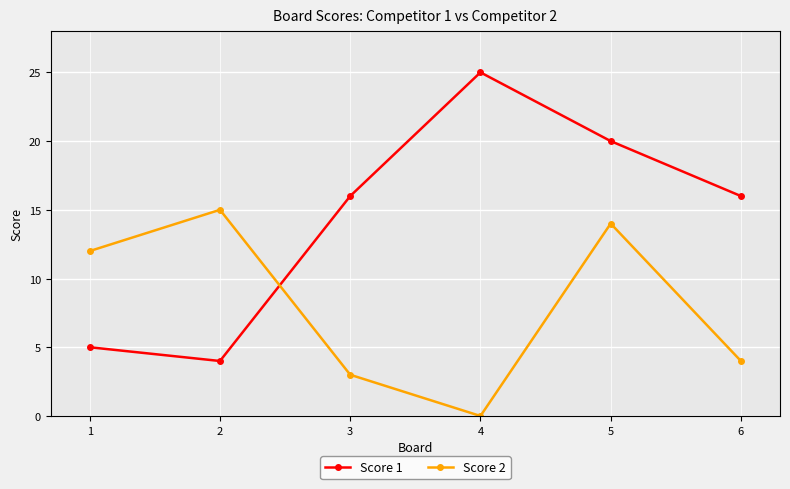

How many values in the Score 2 series are below 12?

3